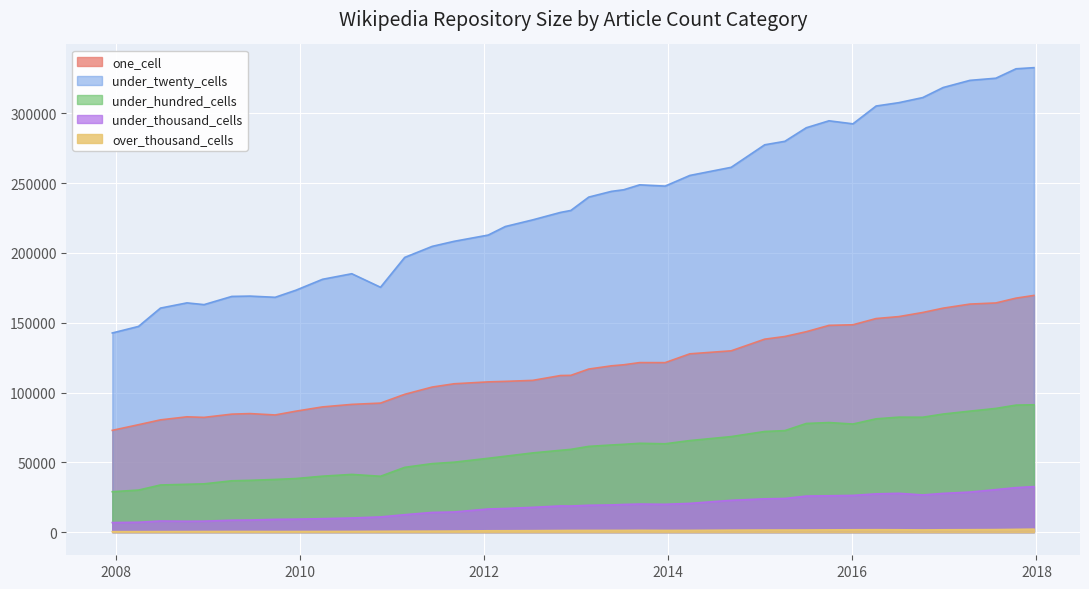

What is the approximate value of under_hundred_cells at 2010-11-17?

39977